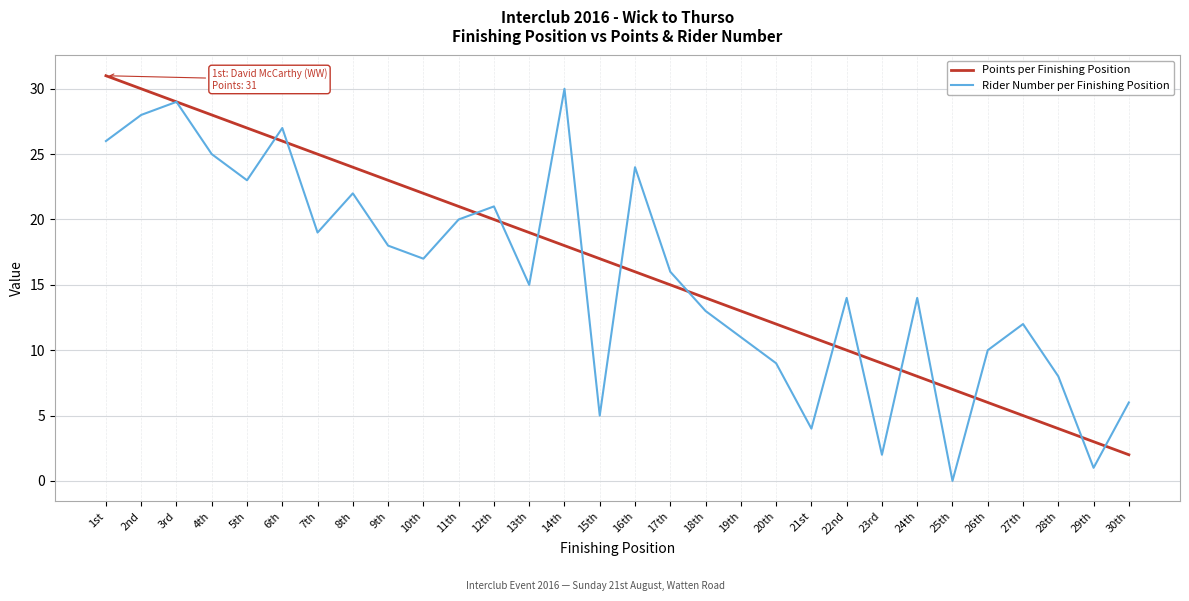

Read the Rider Number per Finishing Position value at 8th.

22